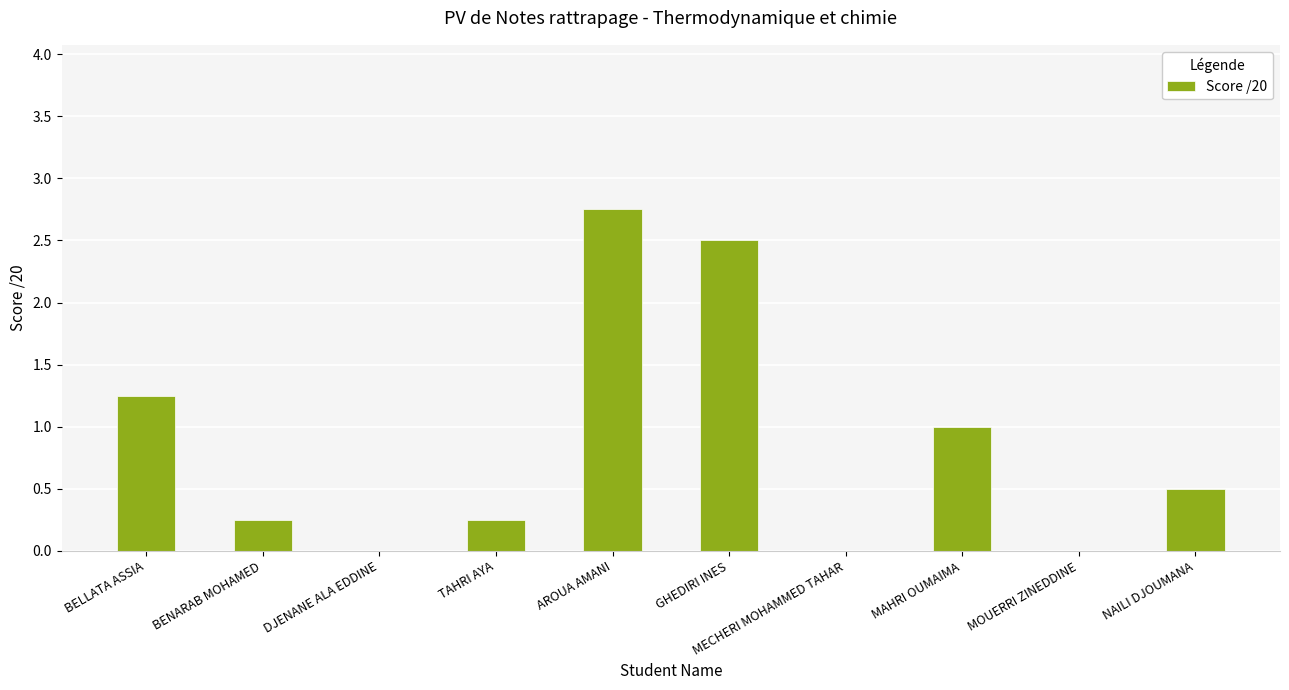

Count the number of data series in this chart.

1